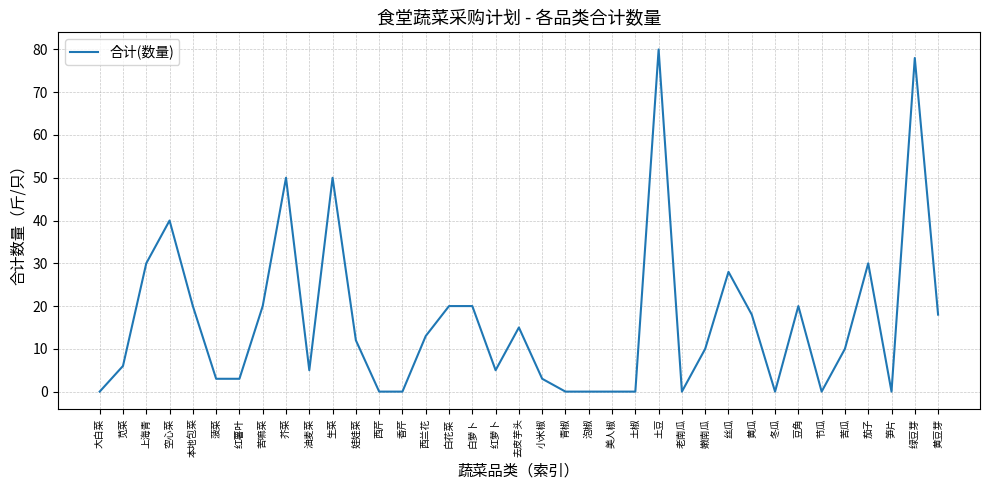

What is the change in value from 油麦菜 to 苦瓜?

+5